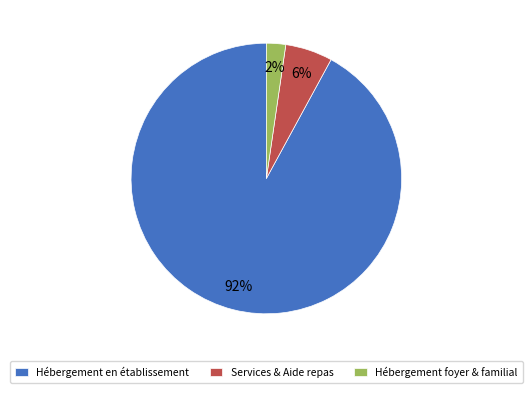

To the nearest percent, what is the difference between the largest and smallest slice percentages?

90%